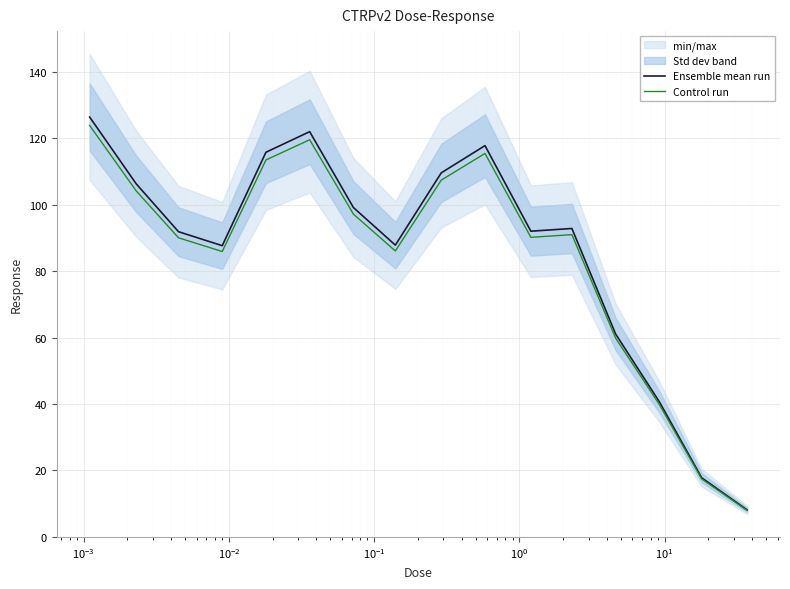

What is the lowest value of the Ensemble mean run series?

8.1